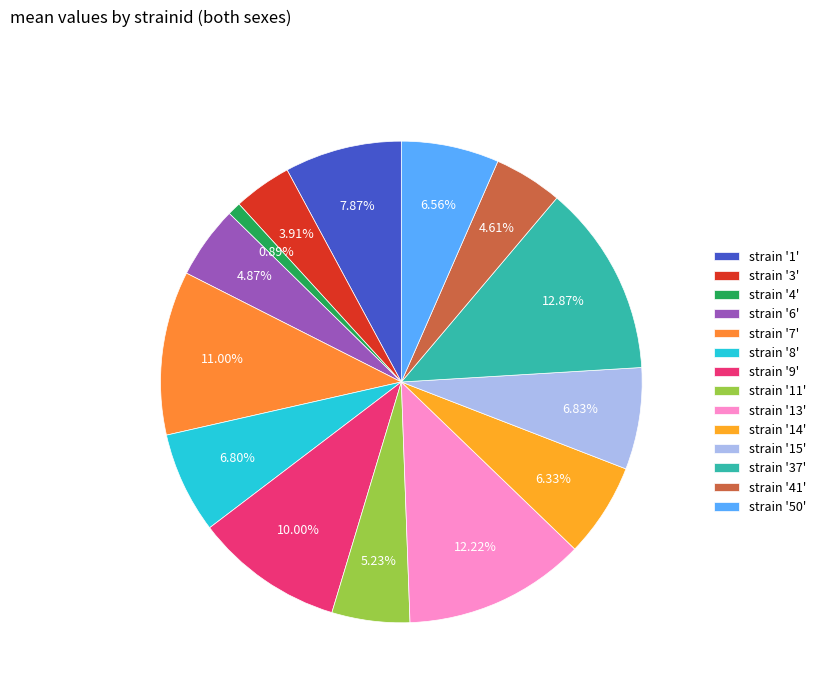

Count the number of slices in the pie.

14